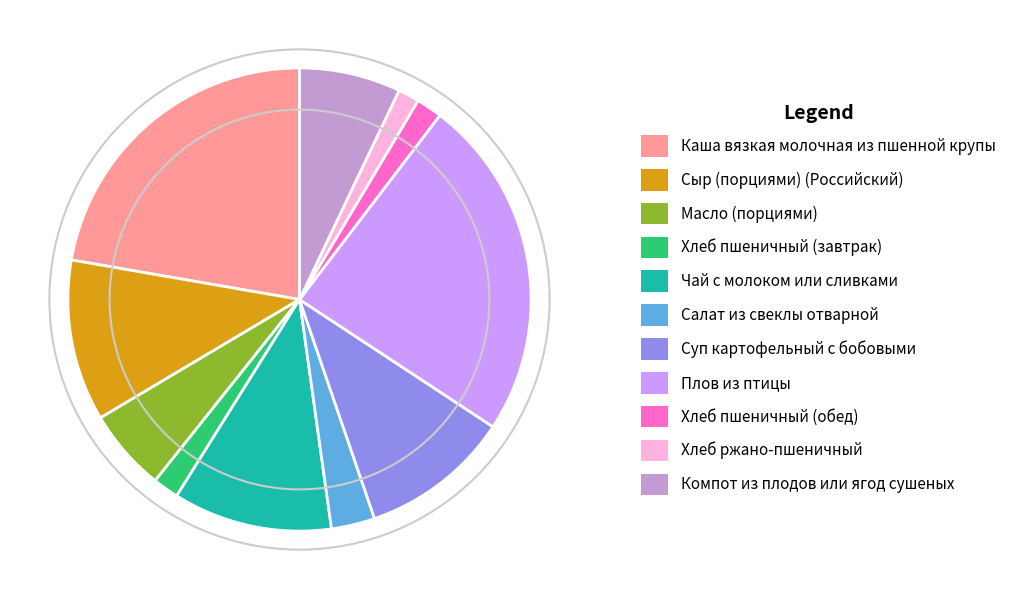

Does Суп картофельный с бобовыми represent more than half of the total?

No